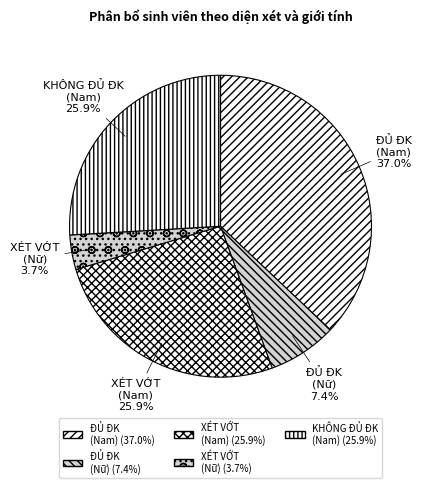

What percentage is the KHÔNG ĐỦ ĐK (Nam) slice, to the nearest percent?

26%